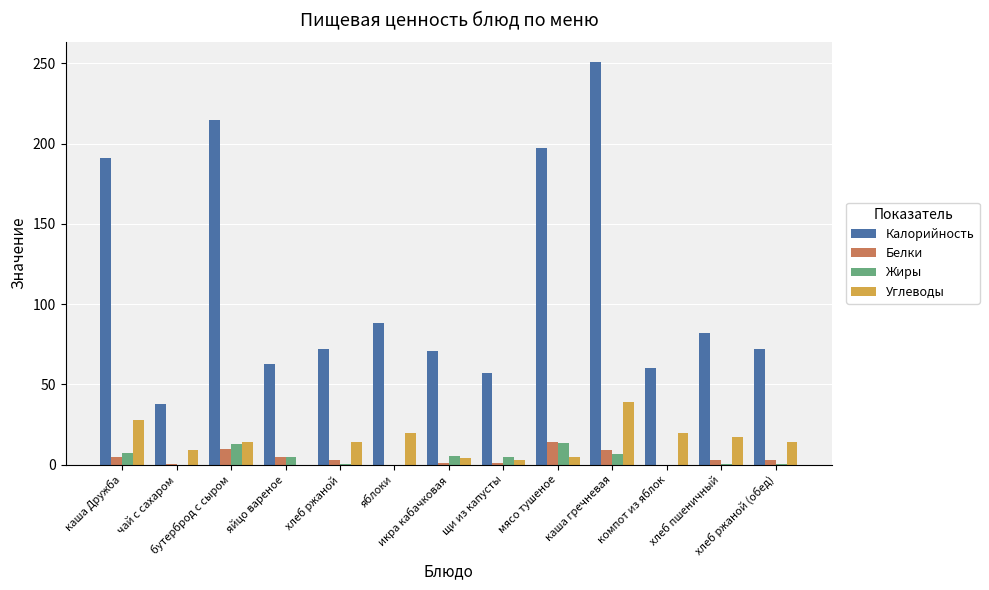

Which series has the largest total across all categories?

Калорийность